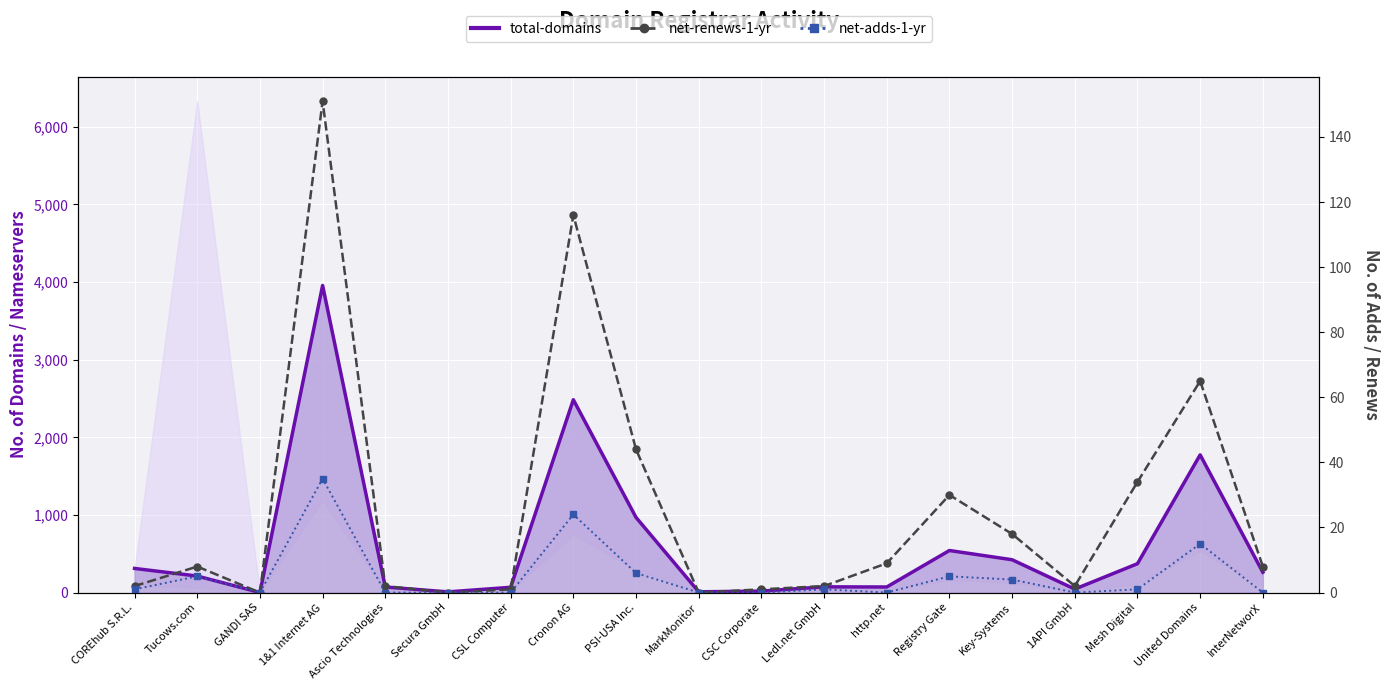

True or false: net-adds-1-yr has a value of -22 at MarkMonitor.

False